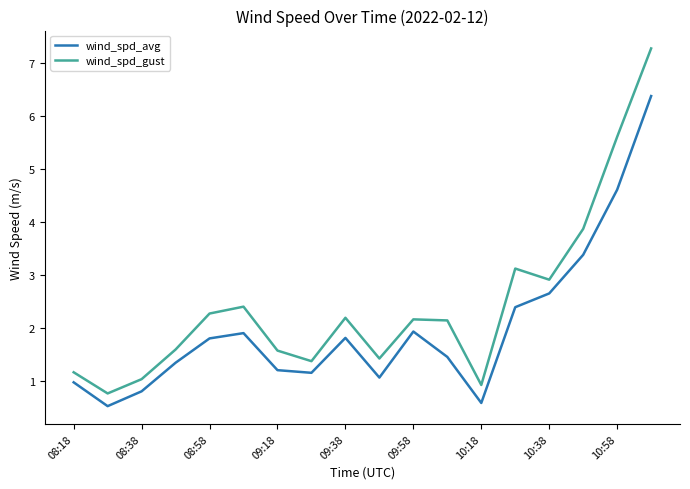

Does the chart have visible grid lines?

No